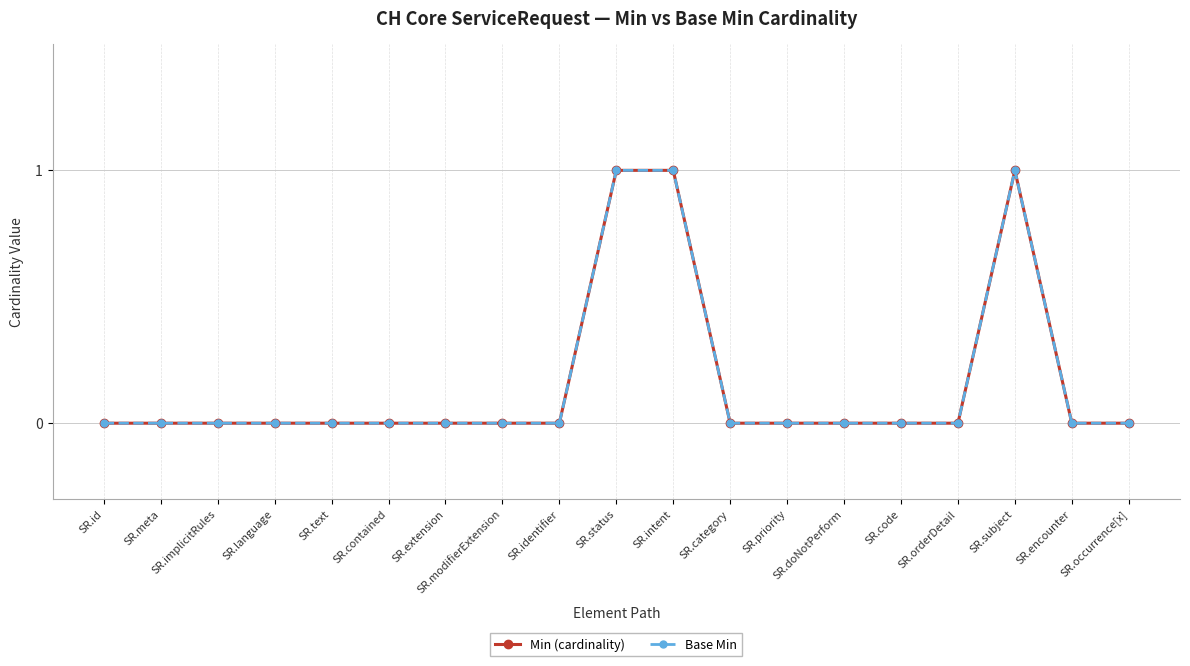

Which series has the widest spread of values?

Min (cardinality)